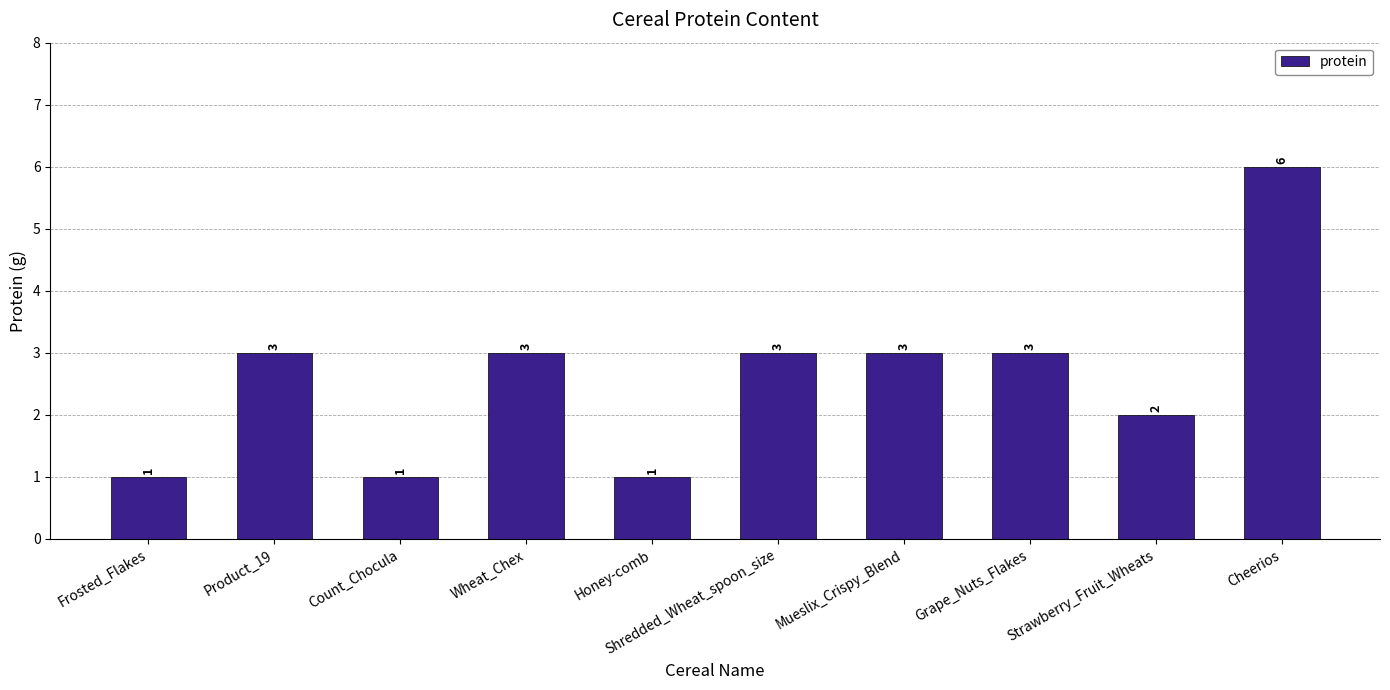

Between Count_Chocula and Wheat_Chex, which is larger?

Wheat_Chex